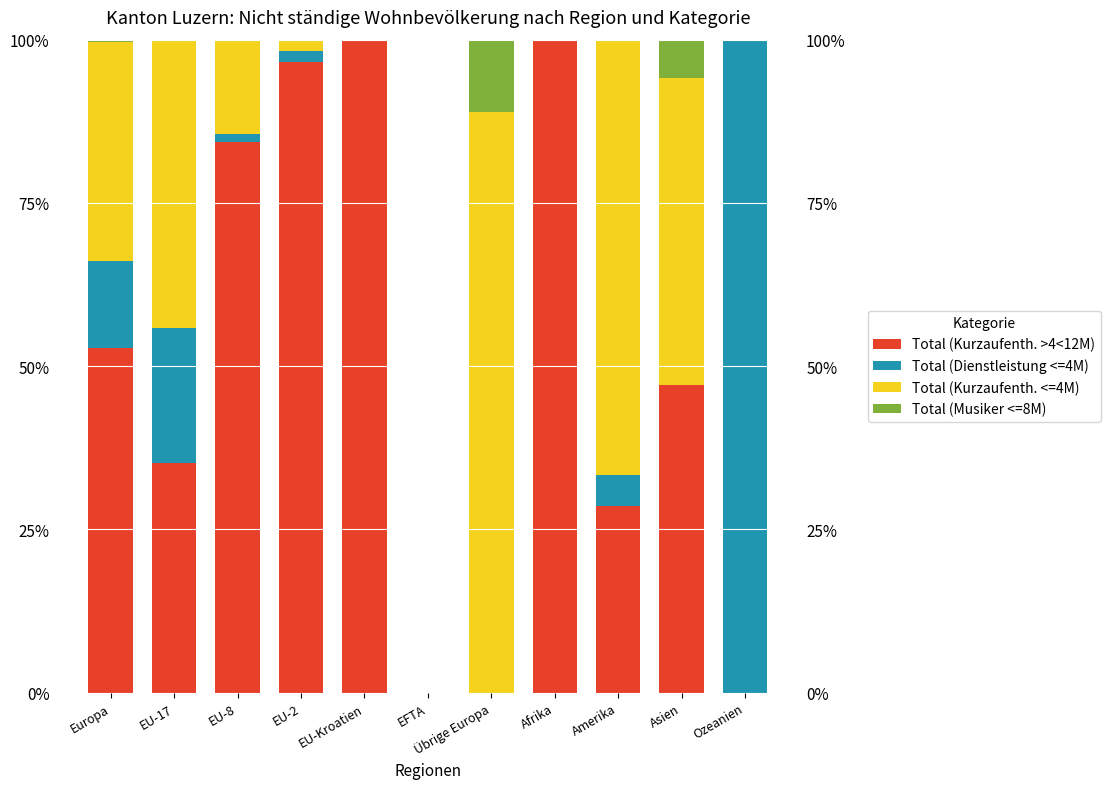

True or false: Total (Kurzaufenth. >4<12M) has a value of 28.6 at Amerika.

True